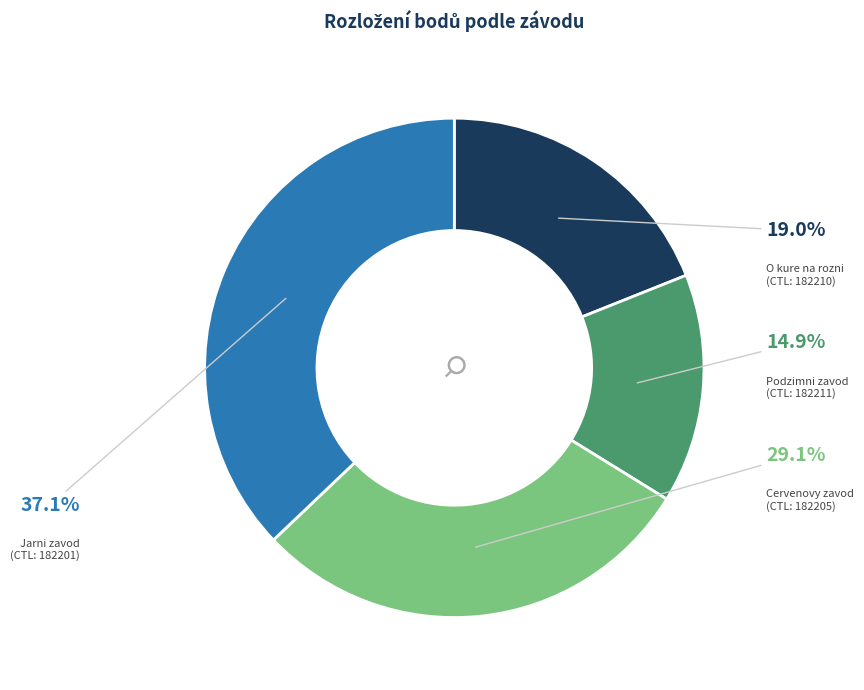

Is there any slice that represents more than half of the pie?

No